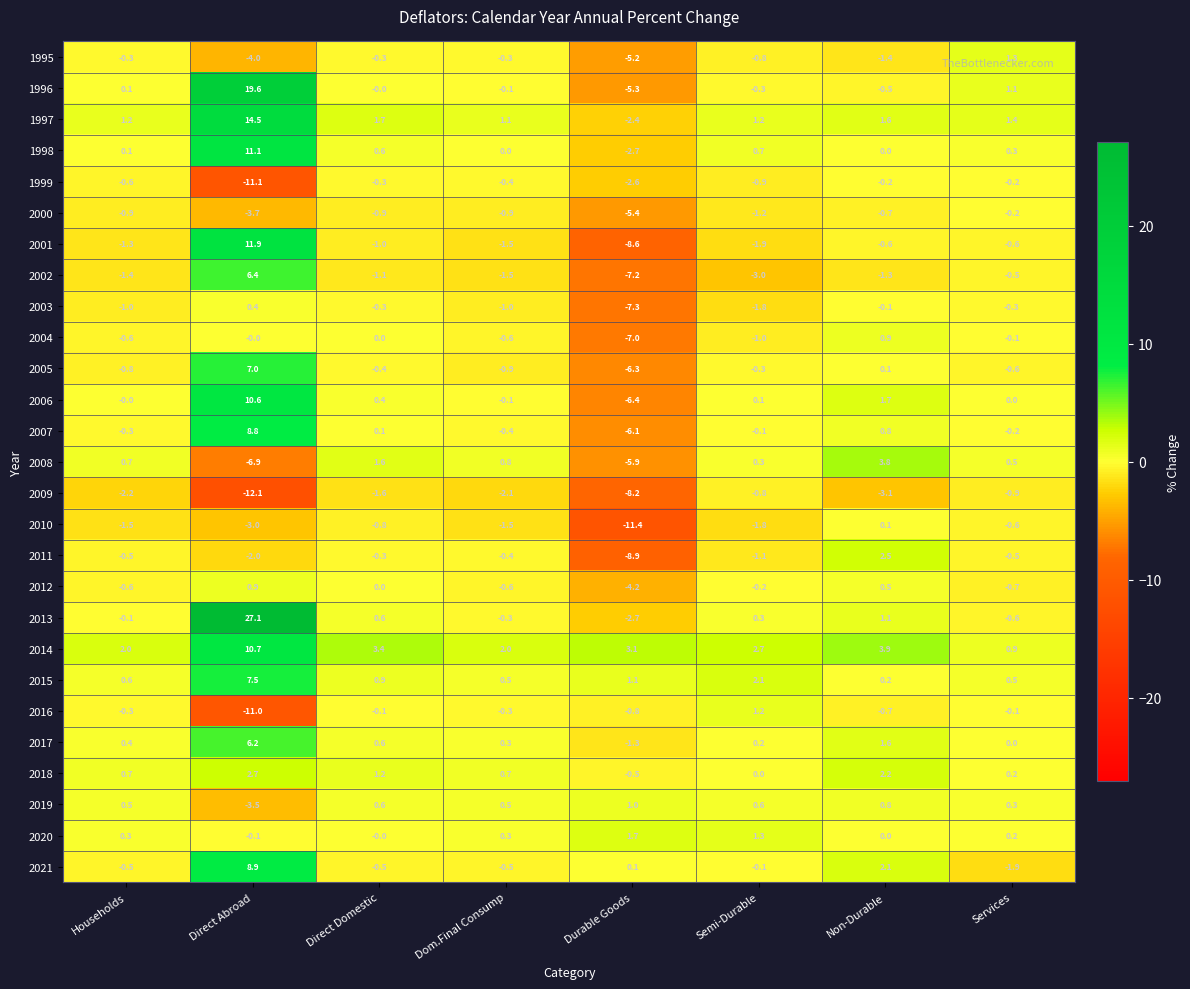

Rank the series at Direct Abroad from highest to lowest value.

2013, 1996, 1997, 2001, 1998, 2014, 2006, 2021, 2007, 2015, 2005, 2002, 2017, 2018, 2012, 2003, 2004, 2020, 2011, 2010, 2019, 2000, 1995, 2008, 2016, 1999, 2009